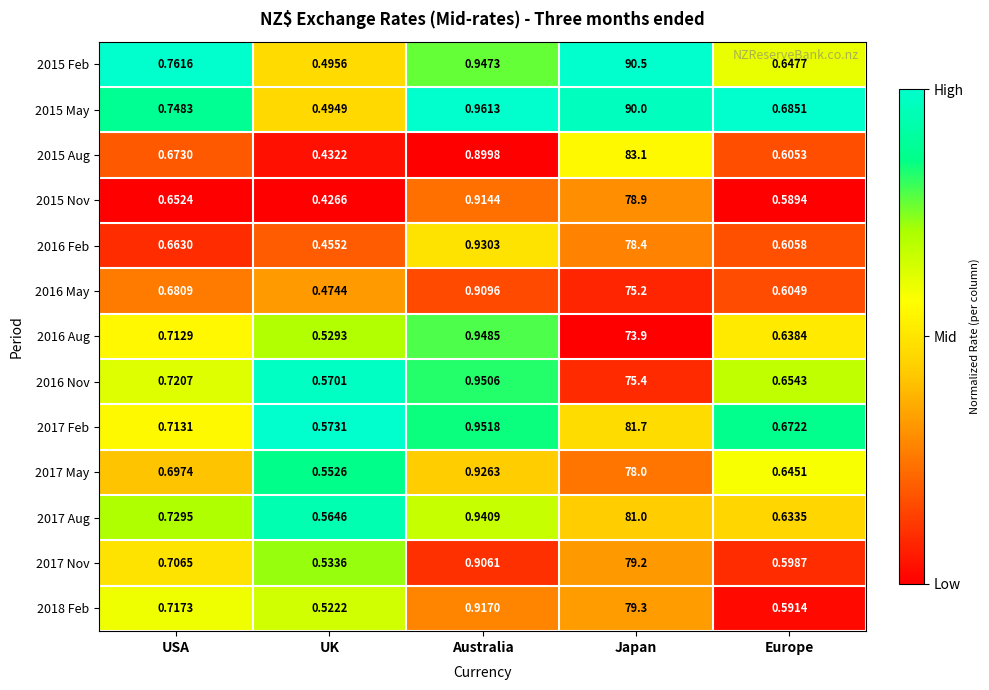

Which category has the lowest value across all series?

UK